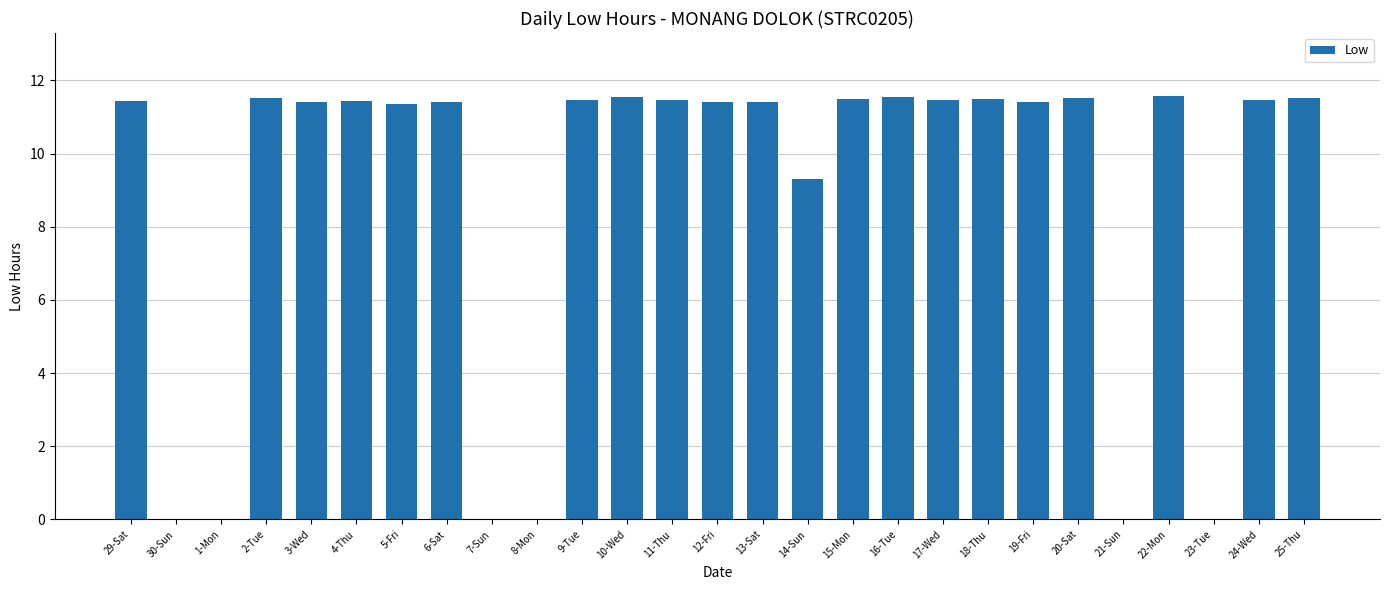

The chart shows a value of 11.5 at 24-Wed. True or false?

True